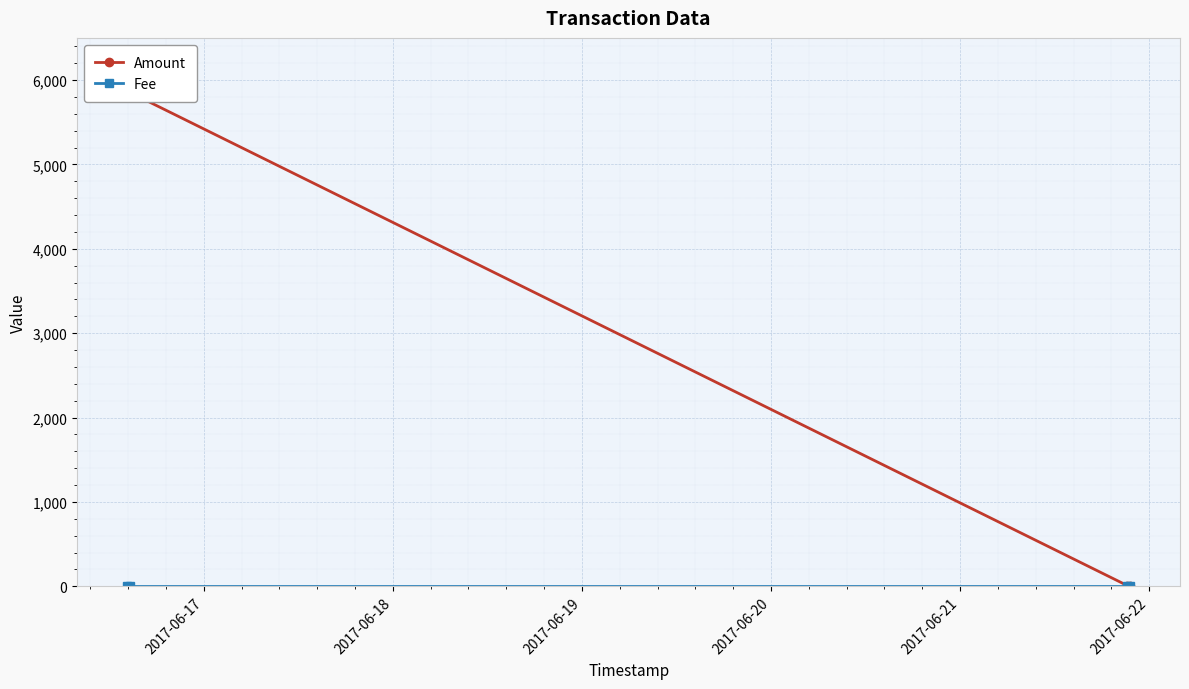

What is the total value across all series at 2017-06-17?

5853.6